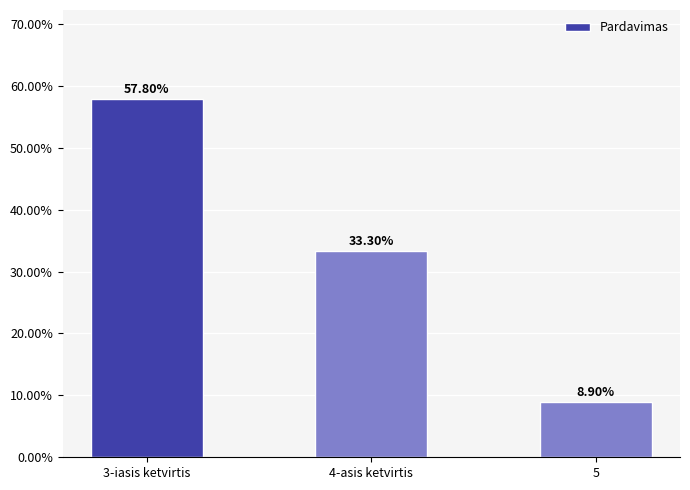

List the labels in order of value, largest first.

3-iasis ketvirtis, 4-asis ketvirtis, 5